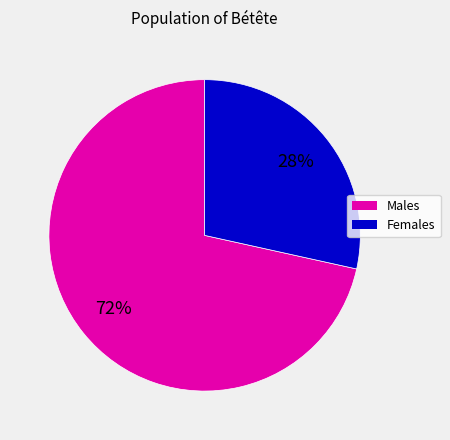

To the nearest percent, what is the average slice percentage?

50%